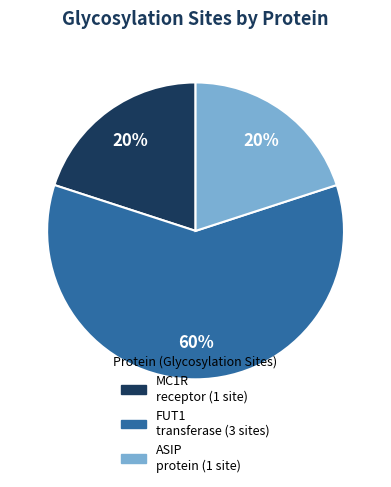

Is there a majority slice in this chart?

Yes